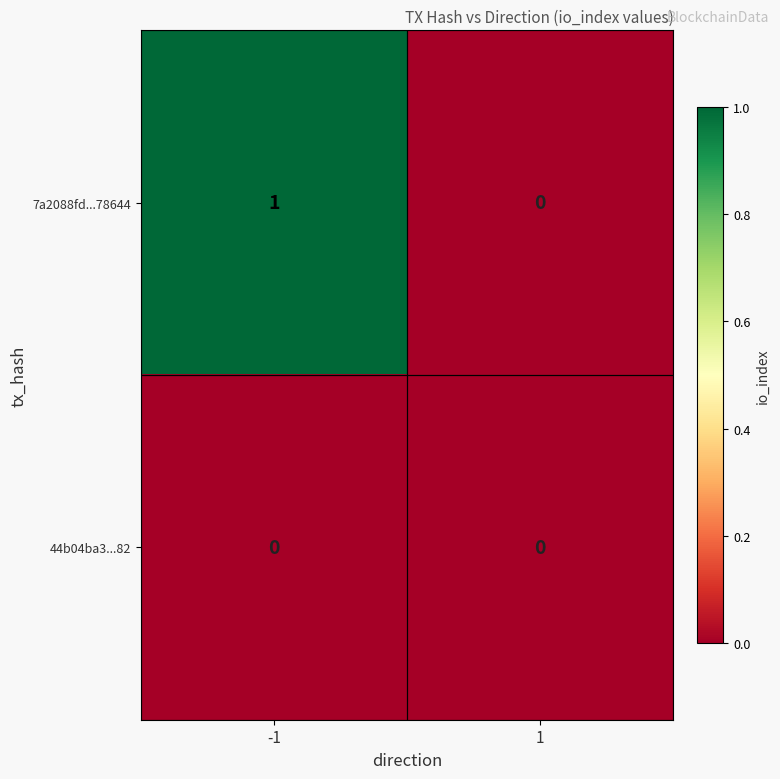

Which series has the largest total across all categories?

7a2088fd...78644